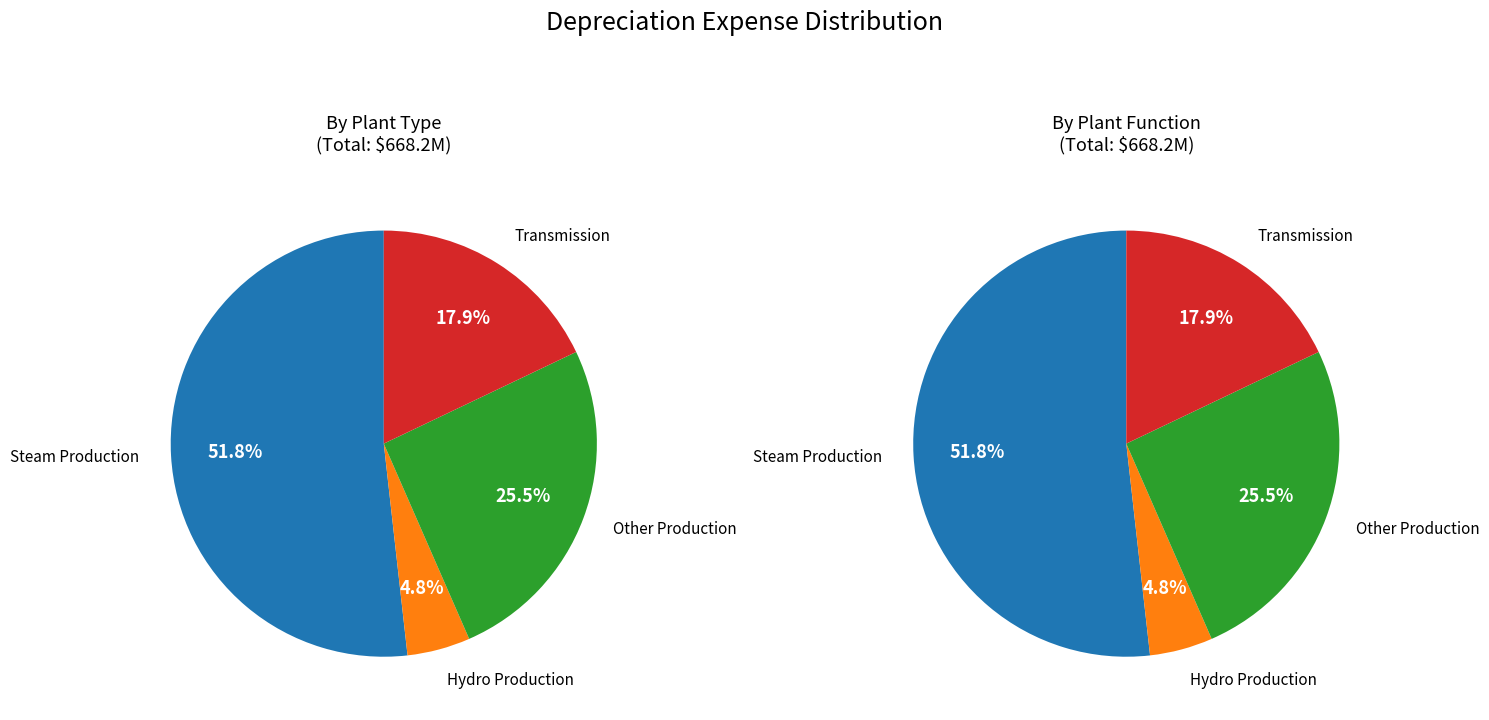

To the nearest percent, what is the combined percentage of Transmission Plant and Hydro Production Plant?

23%